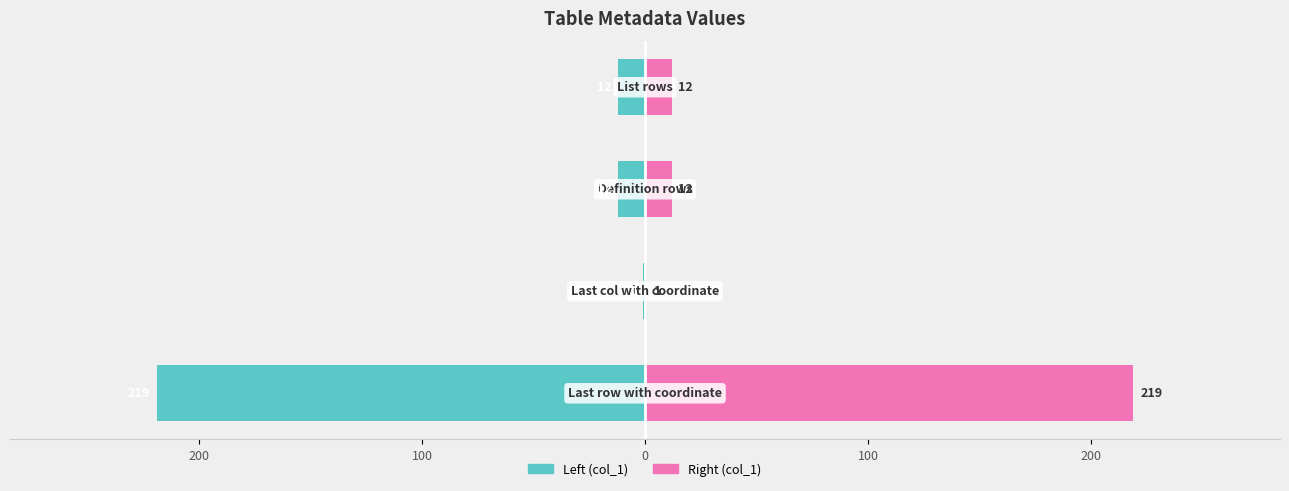

Is the value of col_1 (left) at 100 greater than the value of col_1 (right) at 100?

No